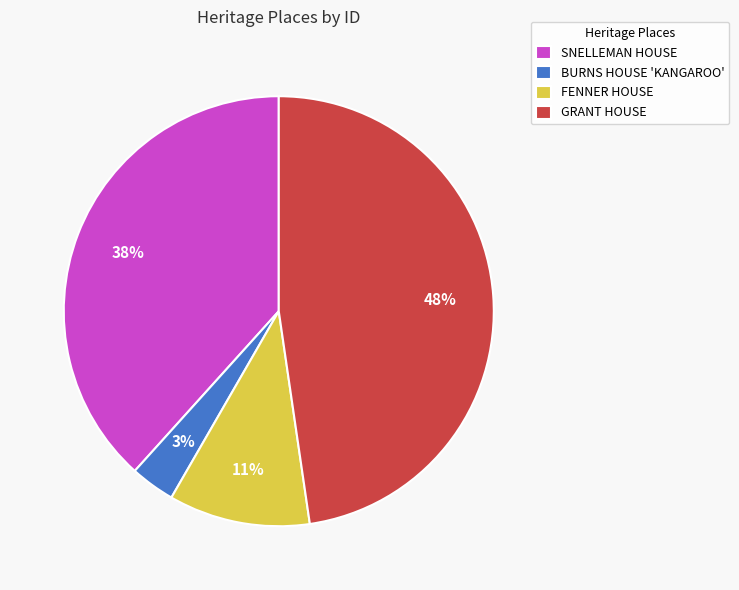

Count the number of slices in the pie.

4